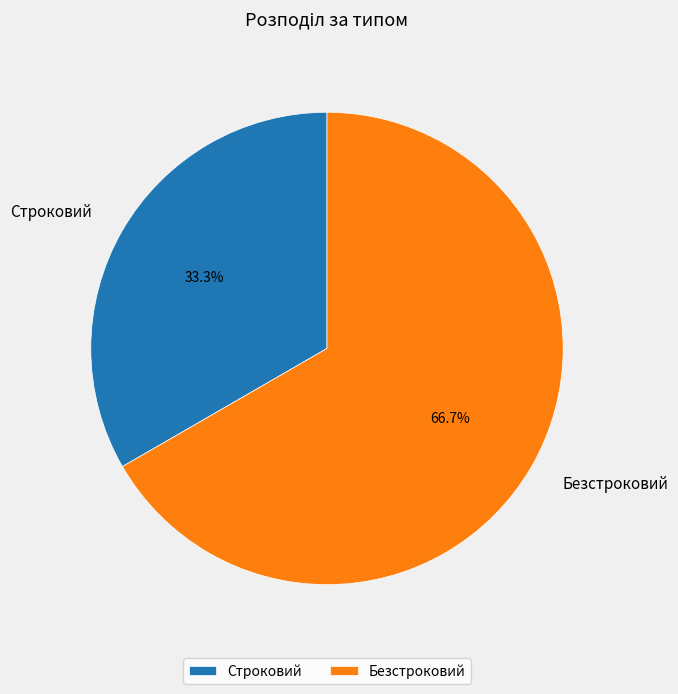

To the nearest percent, what is the difference between the largest and smallest slice percentages?

33%